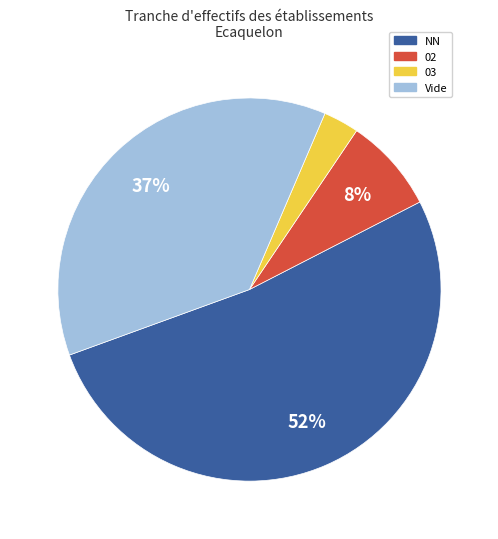

Does any single category account for the majority?

Yes